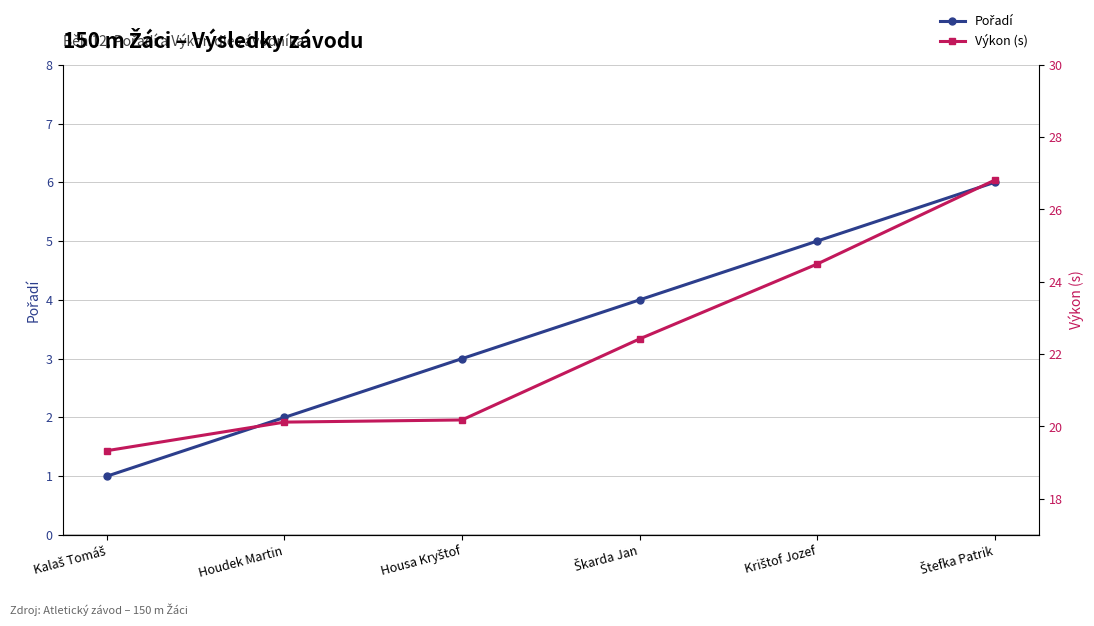

What is the total value across all series at Kalaš Tomáš?

20.3